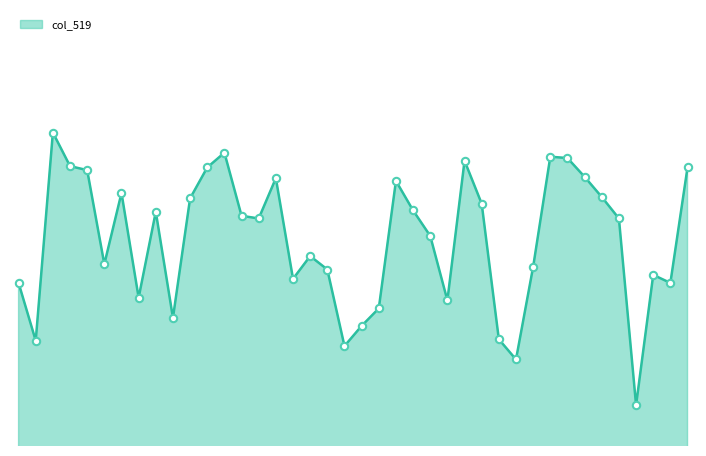

Is this an area chart (filled region under the line)?

Yes